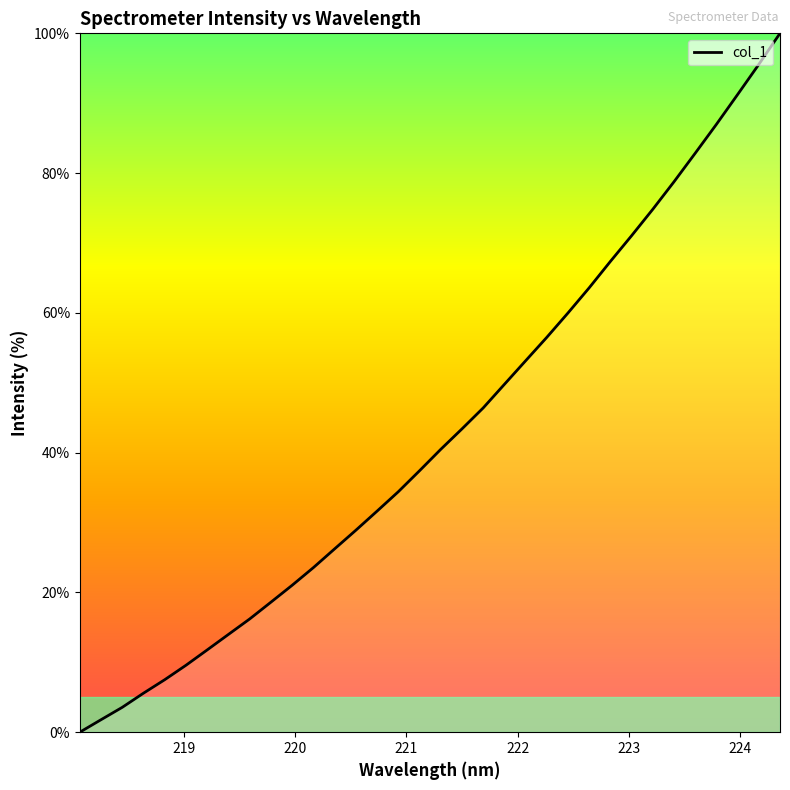

What is the difference between the maximum and minimum values?

100.0